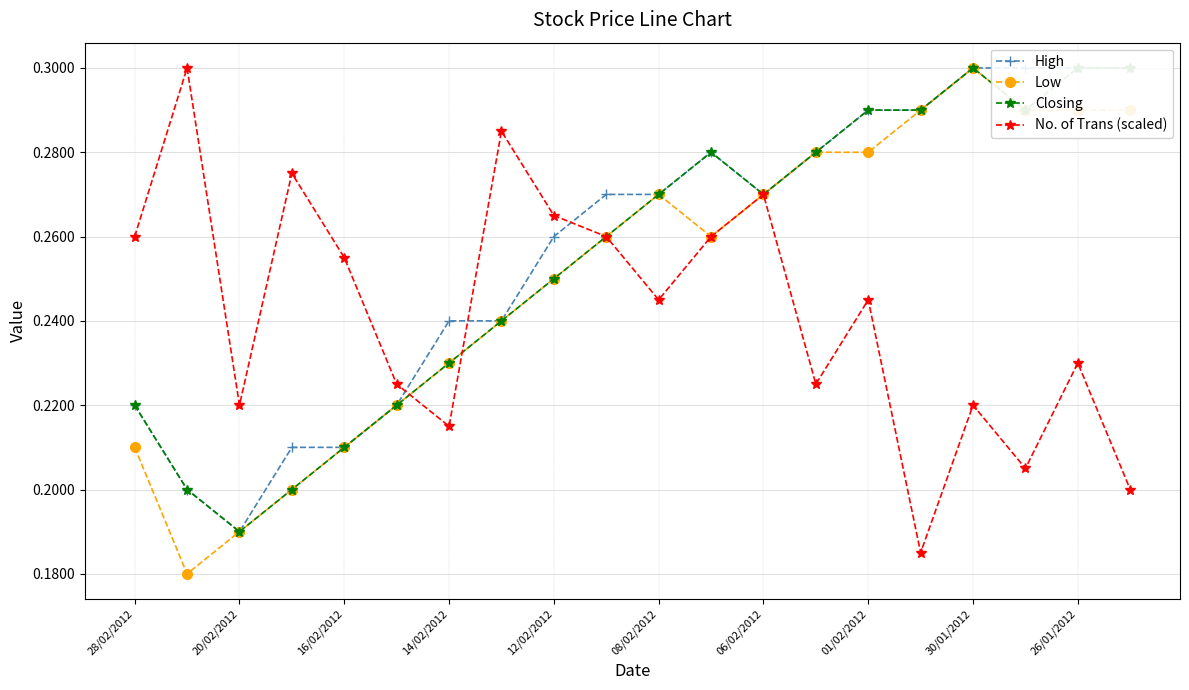

Reading left to right, transcribe all the data shown in this chart.

High: 0.2	0.2	0.2	0.2	0.2	0.2	0.2	0.2	0.3	0.3	0.3	0.3	0.3	0.3	0.3	0.3	0.3	0.3	0.3	0.3
Low: 0.2	0.2	0.2	0.2	0.2	0.2	0.2	0.2	0.2	0.3	0.3	0.3	0.3	0.3	0.3	0.3	0.3	0.3	0.3	0.3
Closing: 0.2	0.2	0.2	0.2	0.2	0.2	0.2	0.2	0.2	0.3	0.3	0.3	0.3	0.3	0.3	0.3	0.3	0.3	0.3	0.3
No. of Trans (scaled): 0.3	0.3	0.2	0.3	0.3	0.2	0.2	0.3	0.3	0.3	0.2	0.3	0.3	0.2	0.2	0.2	0.2	0.2	0.2	0.2